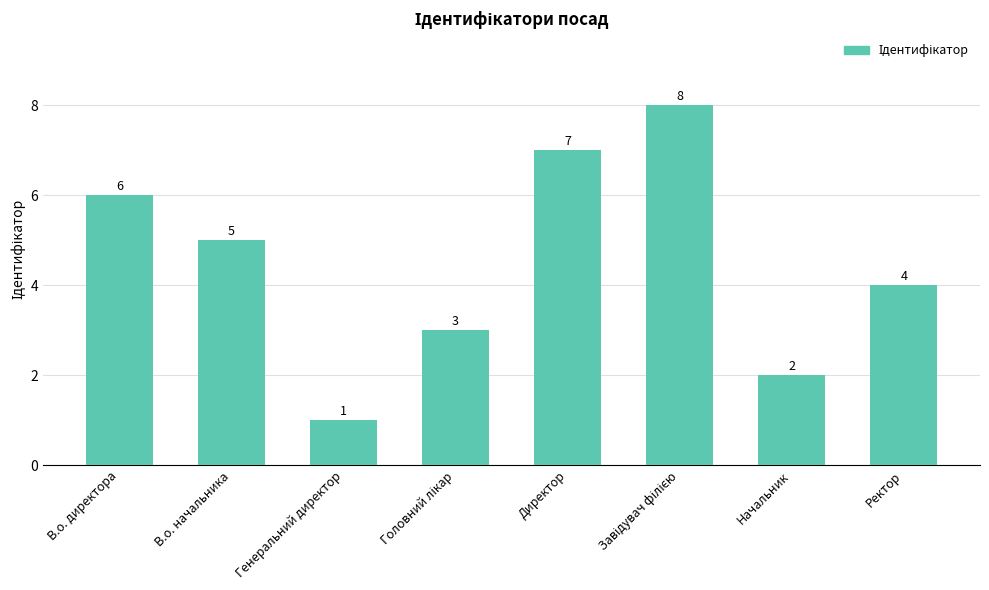

What is the change in value from В.о. директора to Генеральний директор?

-5